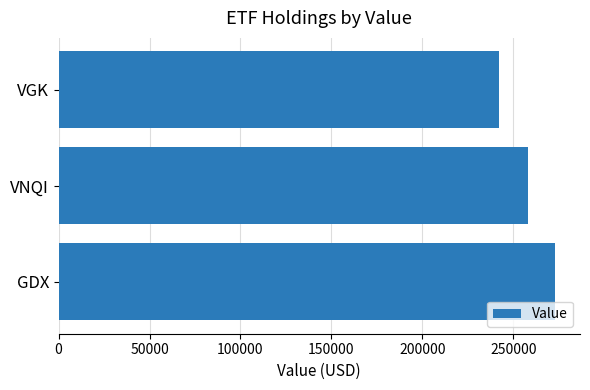

Is it true that the value at GDX is 273000?

True